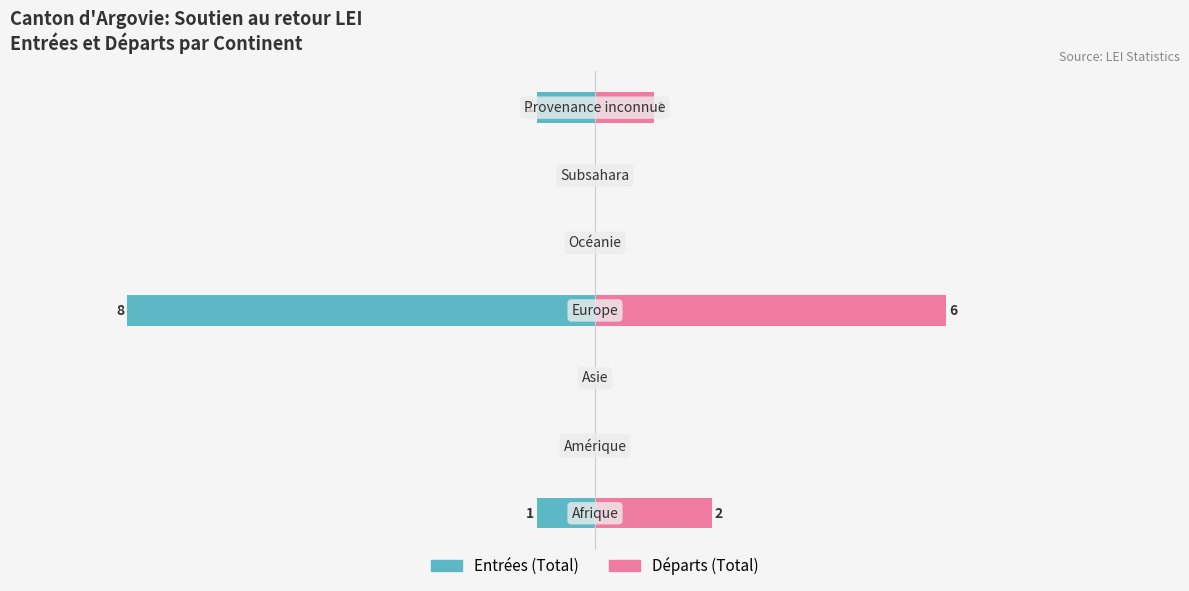

What are all the series names shown in the legend?

Entrées (Total), Départs (Total)